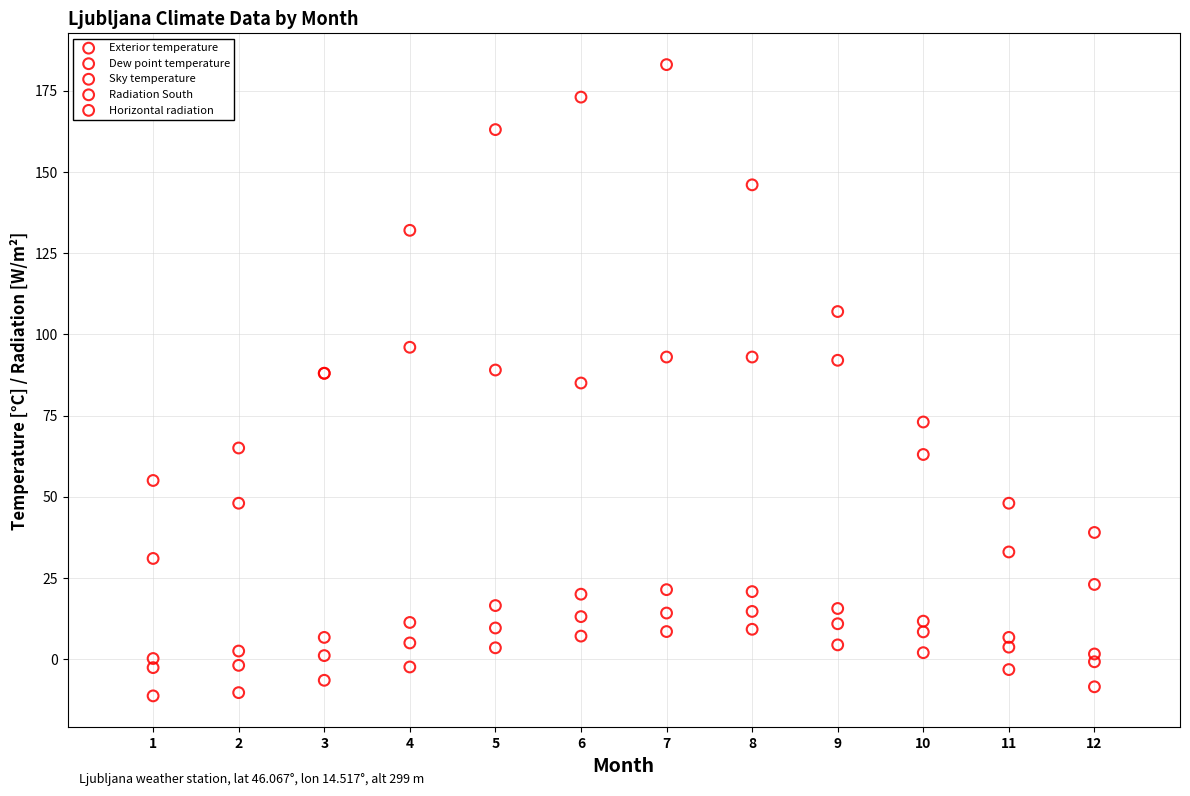

Which series has the widest spread of Y values?

Horizontal radiation